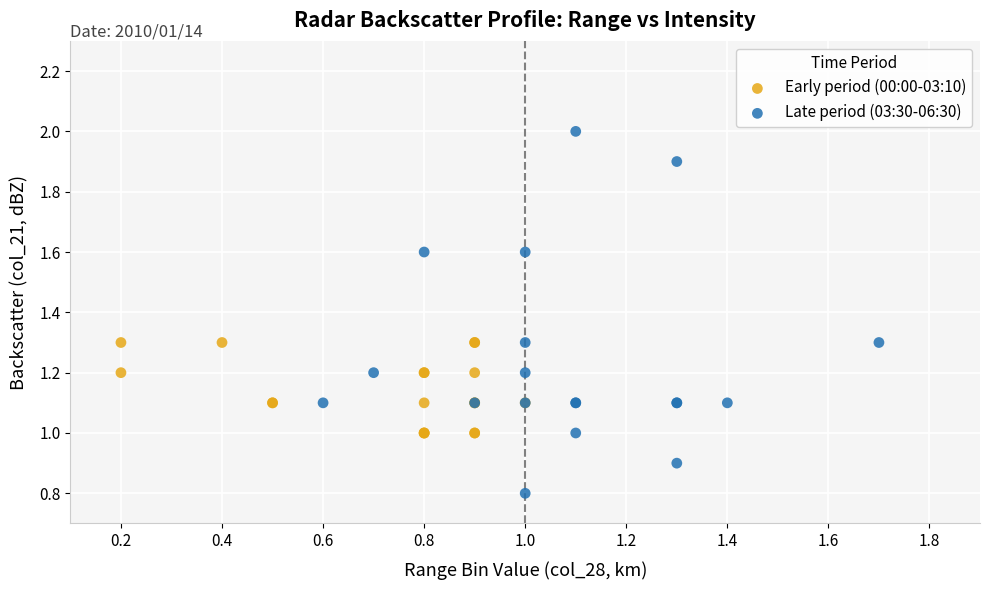

What are all the series names shown in the legend?

Early period (00:00-03:10), Late period (03:30-06:30)